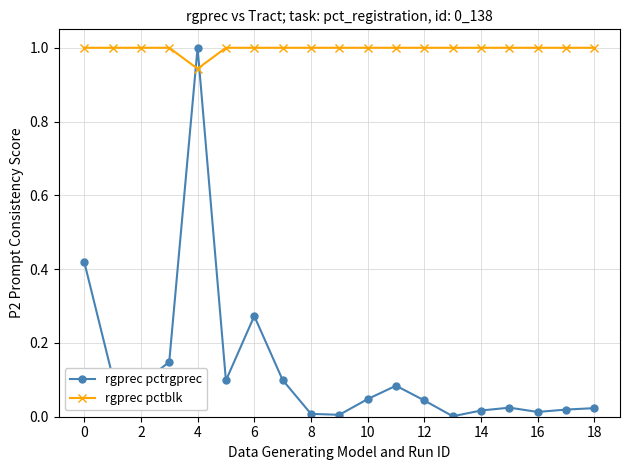

What are all the series names shown in the legend?

rgprec pctrgprec, rgprec pctblk